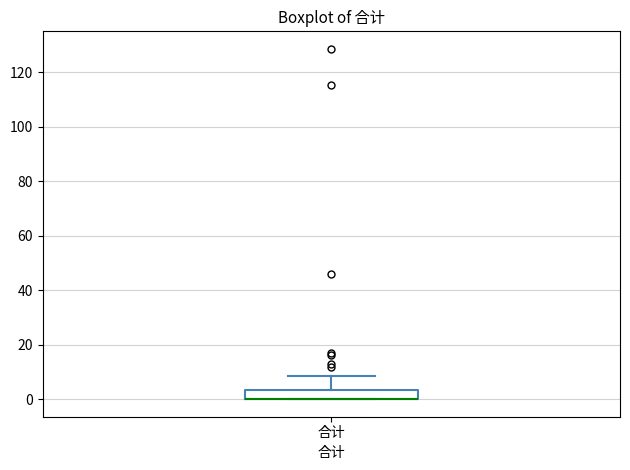

Where is the lower edge of the box for 合计 on the y-axis? The values are not printed on the chart, so give them approximately, as read against the axis.

0